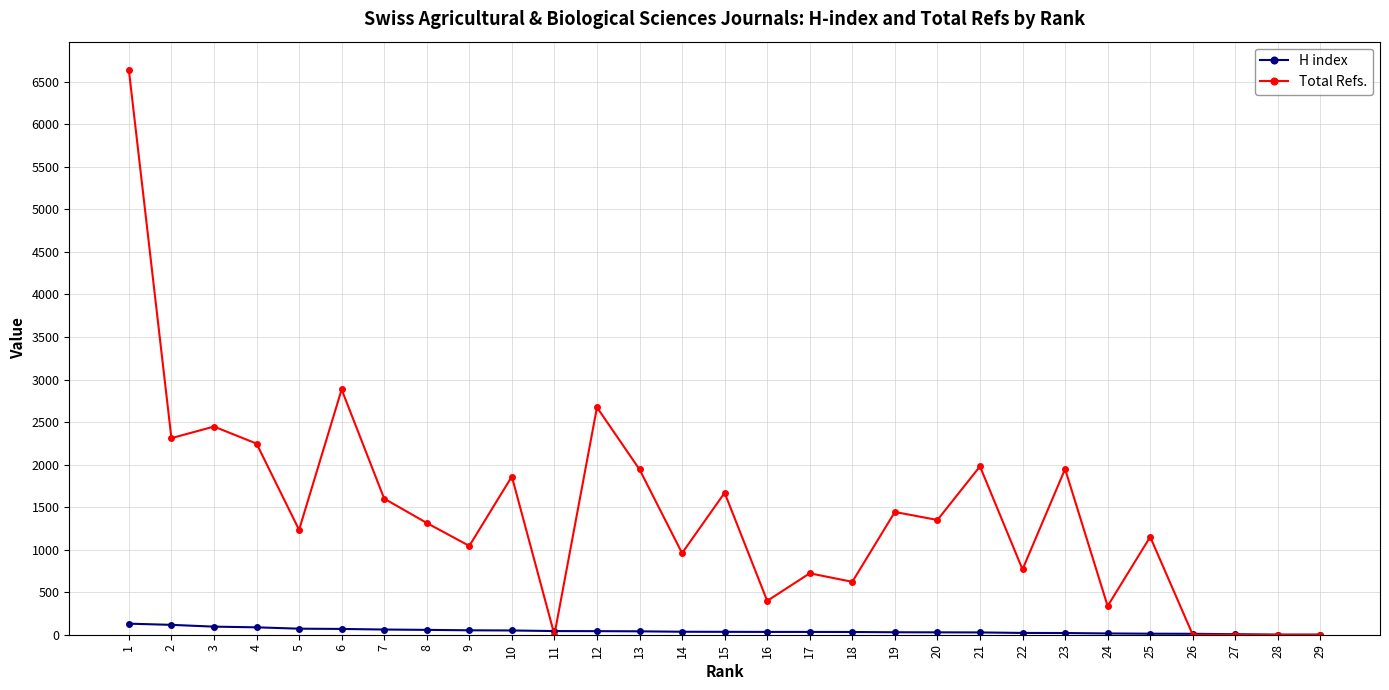

The value of Total Refs. at 25 is 1781. True or false?

False